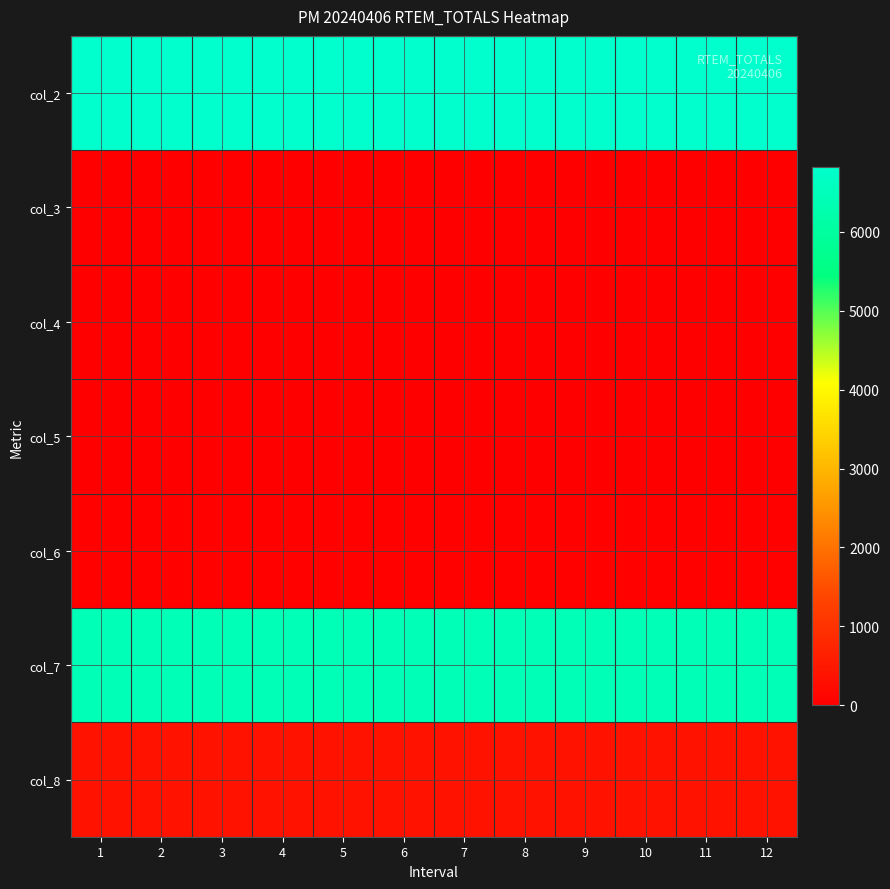

Reading left to right, list all the values displayed in this chart.

col_2: 1=6816.5	2=6816.5	3=6816.5	4=6816.5	5=6816.5	6=6816.5	7=6816.5	8=6816.5	9=6816.5	10=6816.5	11=6816.5	12=6816.5
col_3: 1=0.0	2=0.0	3=0.0	4=0.0	5=0.0	6=0.0	7=0.0	8=0.0	9=0.0	10=0.0	11=0.0	12=0.0
col_4: 1=4.7	2=4.7	3=4.7	4=4.7	5=4.7	6=4.7	7=4.7	8=4.7	9=4.7	10=4.7	11=4.7	12=4.7
col_5: 1=0.0	2=0.0	3=0.0	4=0.0	5=0.0	6=0.0	7=0.0	8=0.0	9=0.0	10=0.0	11=0.0	12=0.0
col_6: 1=48.3	2=48.3	3=48.3	4=48.3	5=48.3	6=48.3	7=48.3	8=48.3	9=48.3	10=48.3	11=48.3	12=48.3
col_7: 1=6436.1	2=6436.1	3=6436.1	4=6436.1	5=6436.1	6=6436.1	7=6436.1	8=6436.1	9=6436.1	10=6436.1	11=6436.1	12=6436.1
col_8: 1=380.4	2=380.4	3=380.4	4=380.4	5=380.4	6=380.4	7=380.4	8=380.4	9=380.4	10=380.4	11=380.4	12=380.4